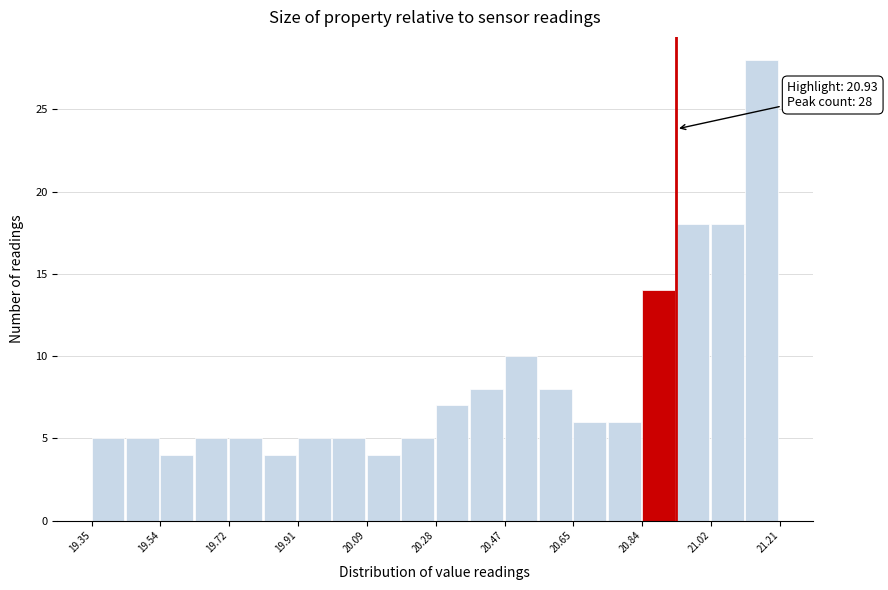

Which range on the x-axis has the tallest bar?

21.12 to 21.22